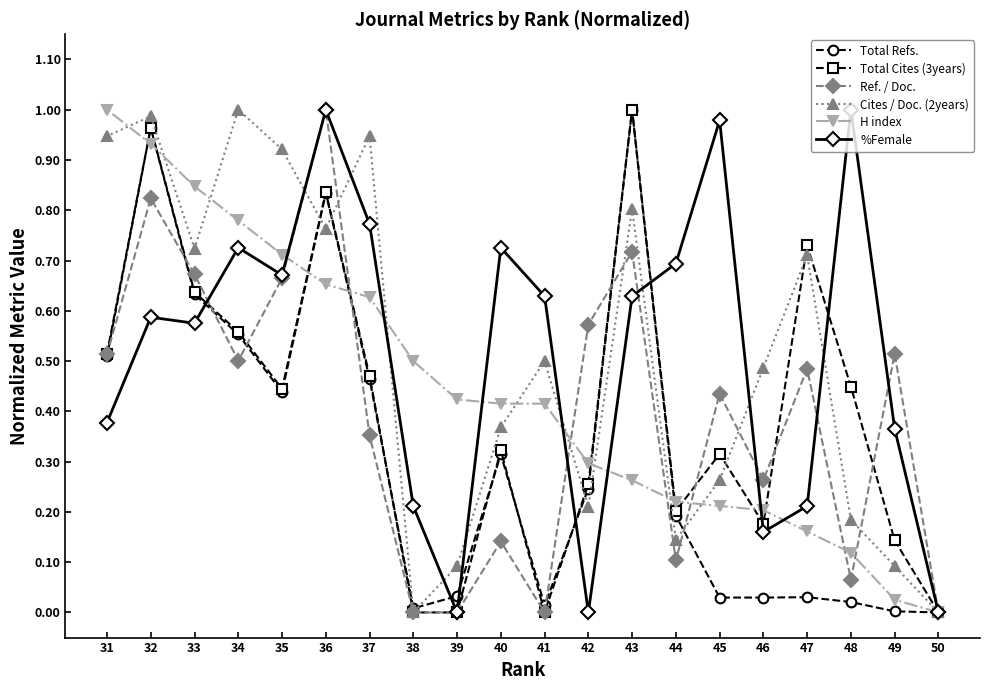

Which series ends up on top after the final intersection of %Female and Ref. / Doc.?

Ref. / Doc.